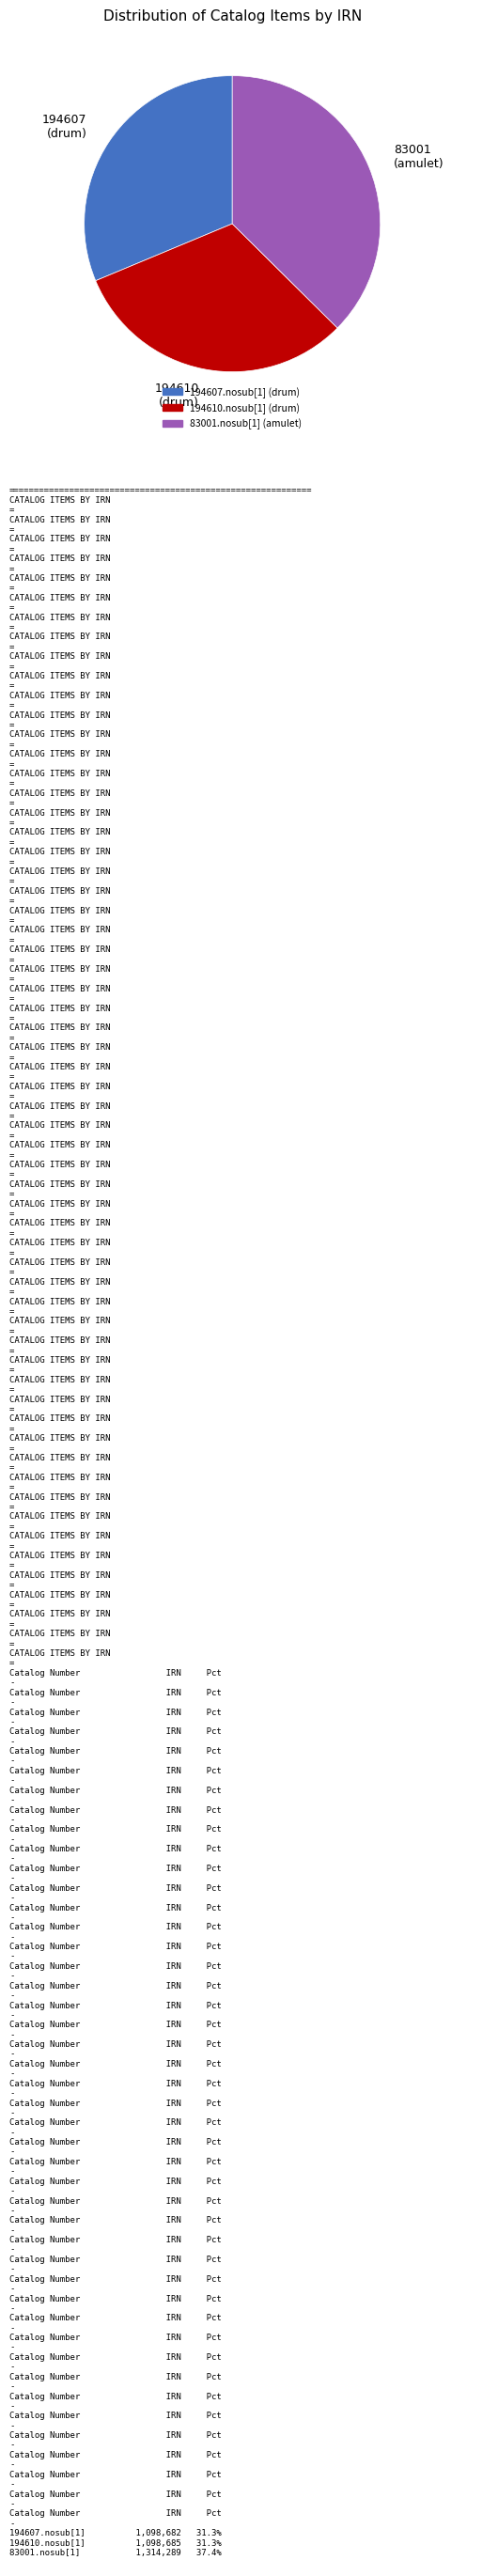

Does any single category account for the majority?

No